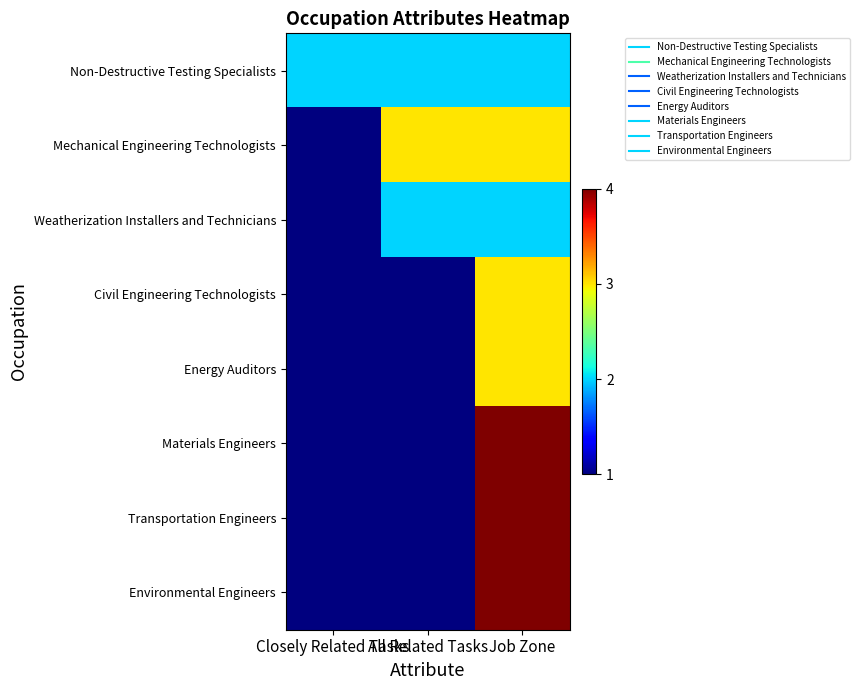

How many data points does each series have?

3